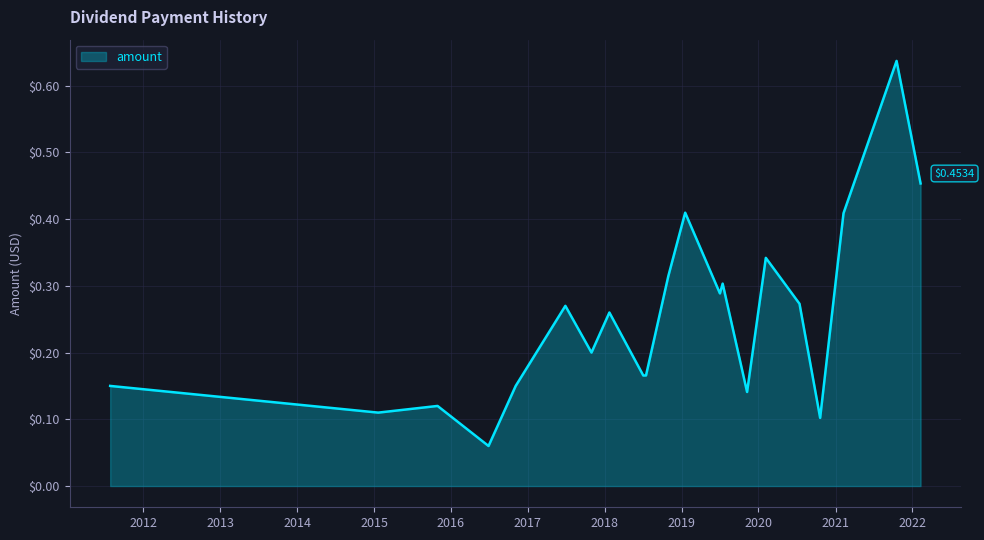

What is the label of the 9th point from the left?

2018-07-03